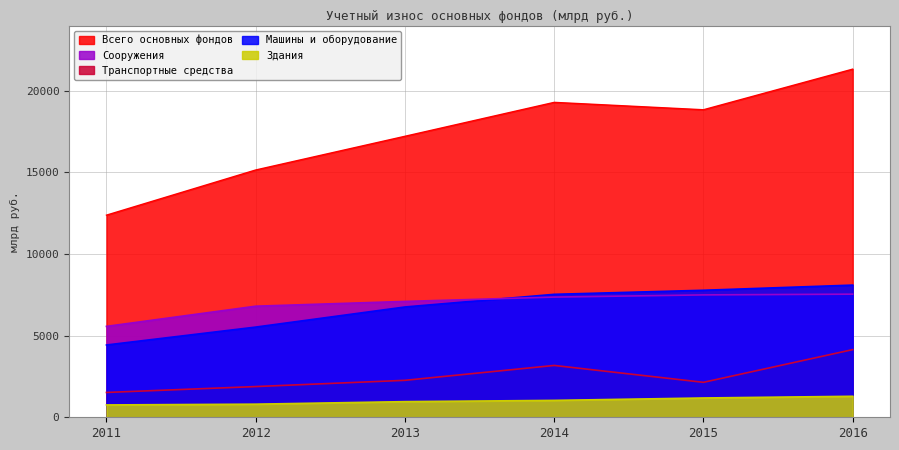

What are all the series names shown in the legend?

Всего основных фондов, Сооружения, Транспортные средства, Машины и оборудование, Здания